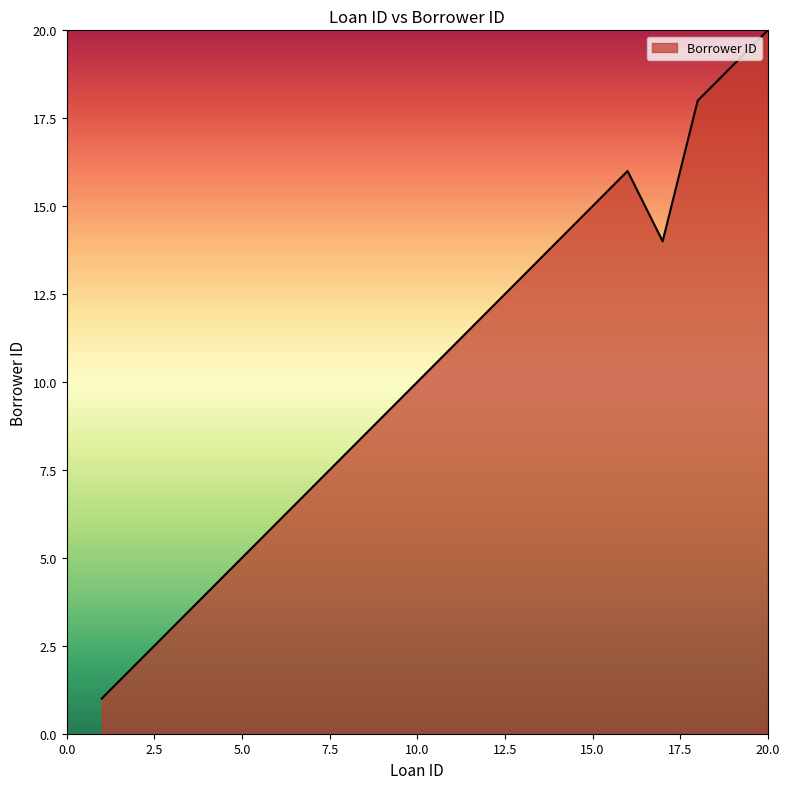

What is the difference between the maximum and minimum values?

19